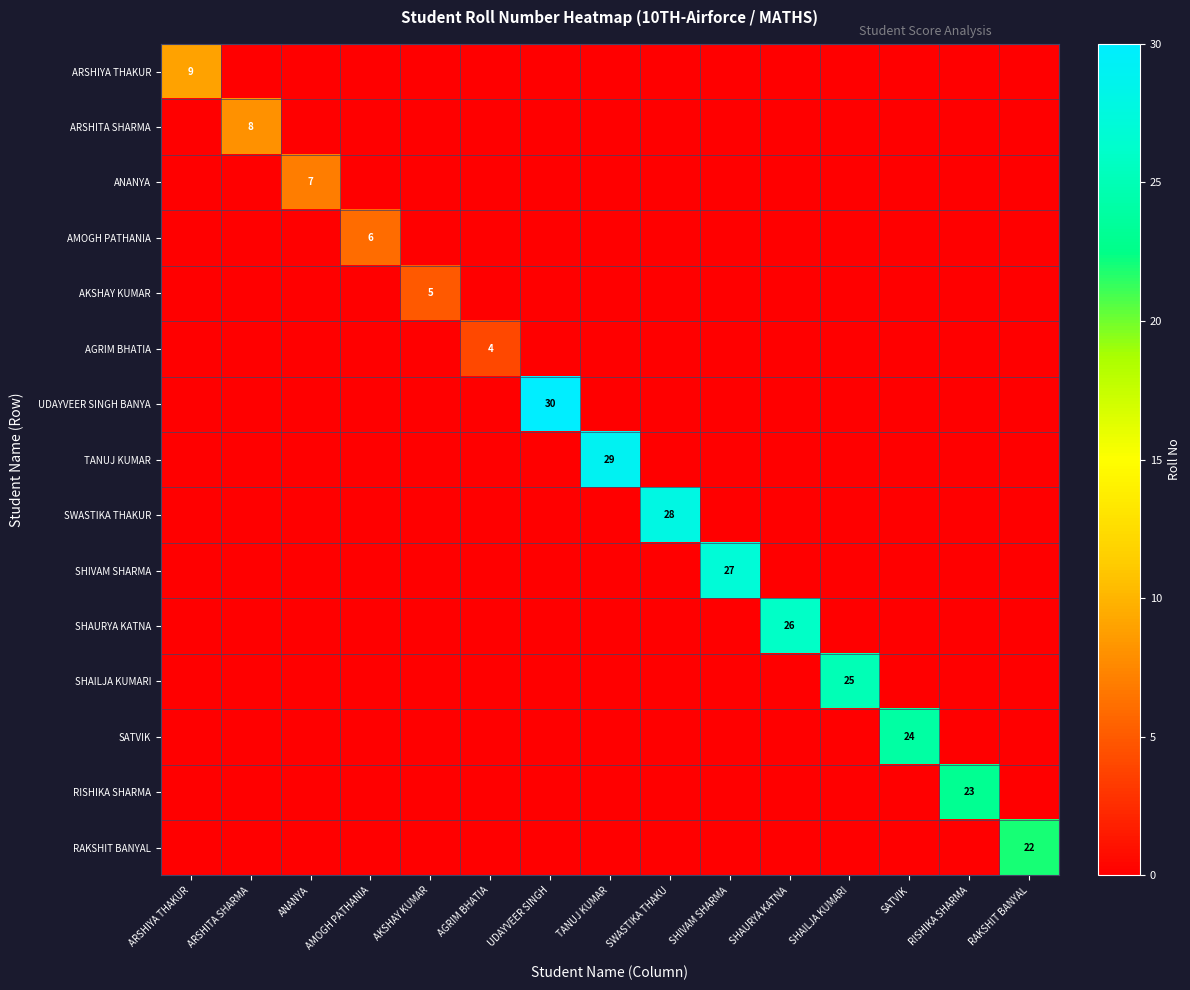

True or false: TANUJ KUMAR has a value of 29 at TANUJ KUMAR.

True